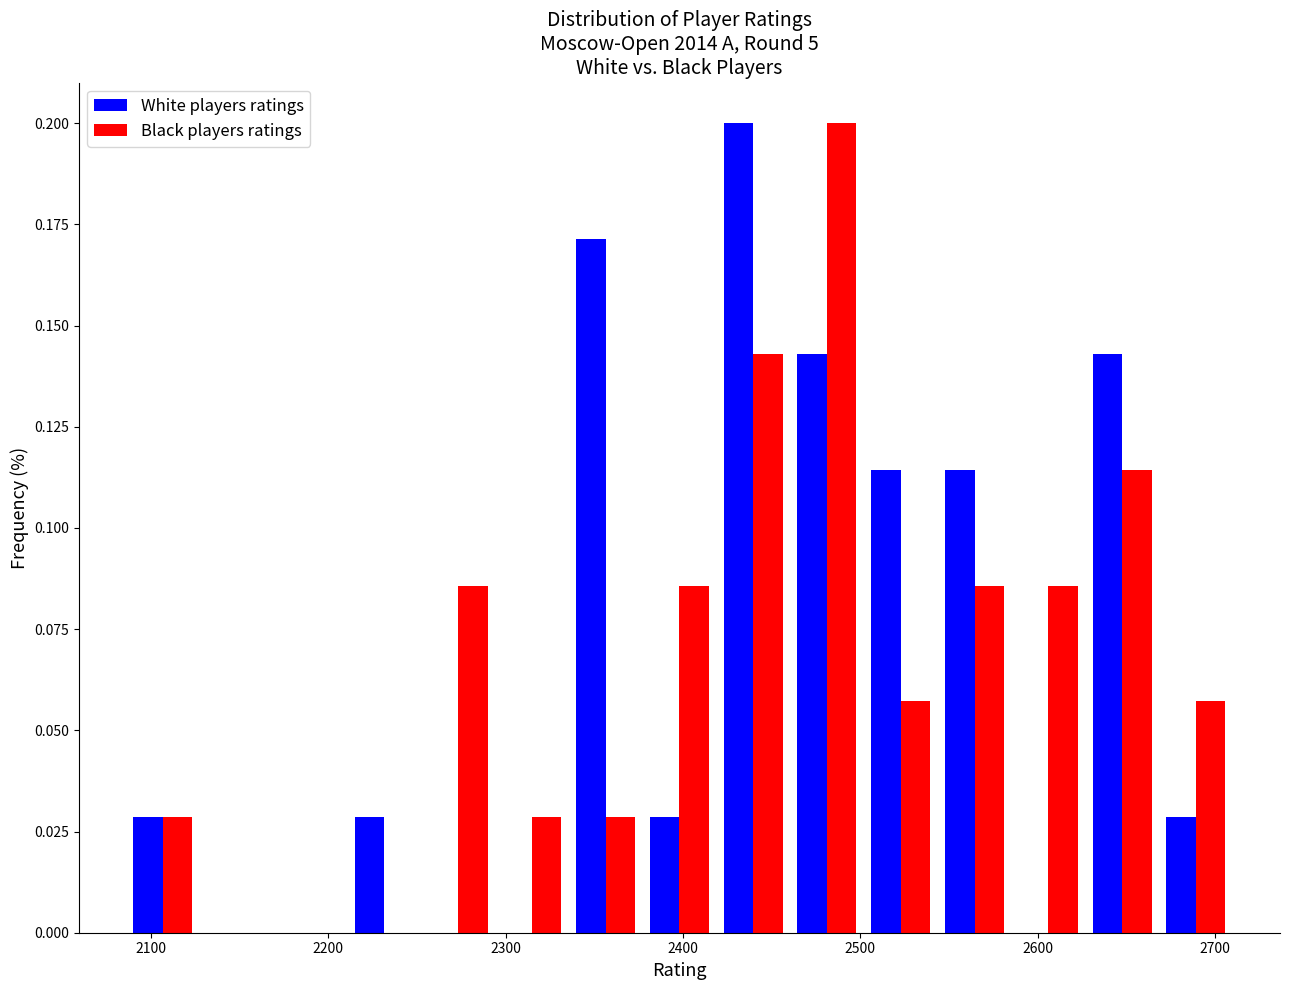

Reading left to right, list every range on the x-axis with the height of the bar of each series over it. Neither the bar edges nor the heights are printed on the chart, so give them approximately, as read against the axes.

2090 to 2130: White players ratings=0.030	Black players ratings=0.030
2130 to 2170: White players ratings=0	Black players ratings=0
2170 to 2210: White players ratings=0	Black players ratings=0
2210 to 2250: White players ratings=0.030	Black players ratings=0
2250 to 2290: White players ratings=0	Black players ratings=0.085
2290 to 2340: White players ratings=0	Black players ratings=0.030
2340 to 2380: White players ratings=0.170	Black players ratings=0.030
2380 to 2420: White players ratings=0.030	Black players ratings=0.085
2420 to 2460: White players ratings=0.200	Black players ratings=0.145
2460 to 2500: White players ratings=0.145	Black players ratings=0.200
2500 to 2540: White players ratings=0.115	Black players ratings=0.055
2540 to 2590: White players ratings=0.115	Black players ratings=0.085
2590 to 2630: White players ratings=0	Black players ratings=0.085
2630 to 2670: White players ratings=0.145	Black players ratings=0.115
2670 to 2710: White players ratings=0.030	Black players ratings=0.055